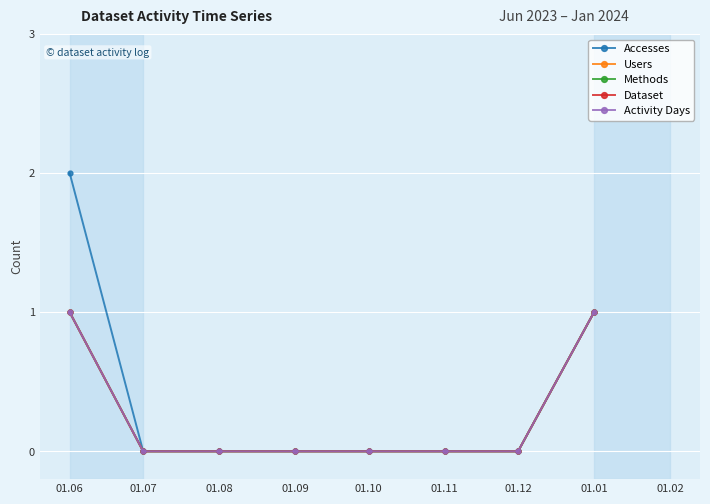

At which category is the sum across all series the highest?

01.06